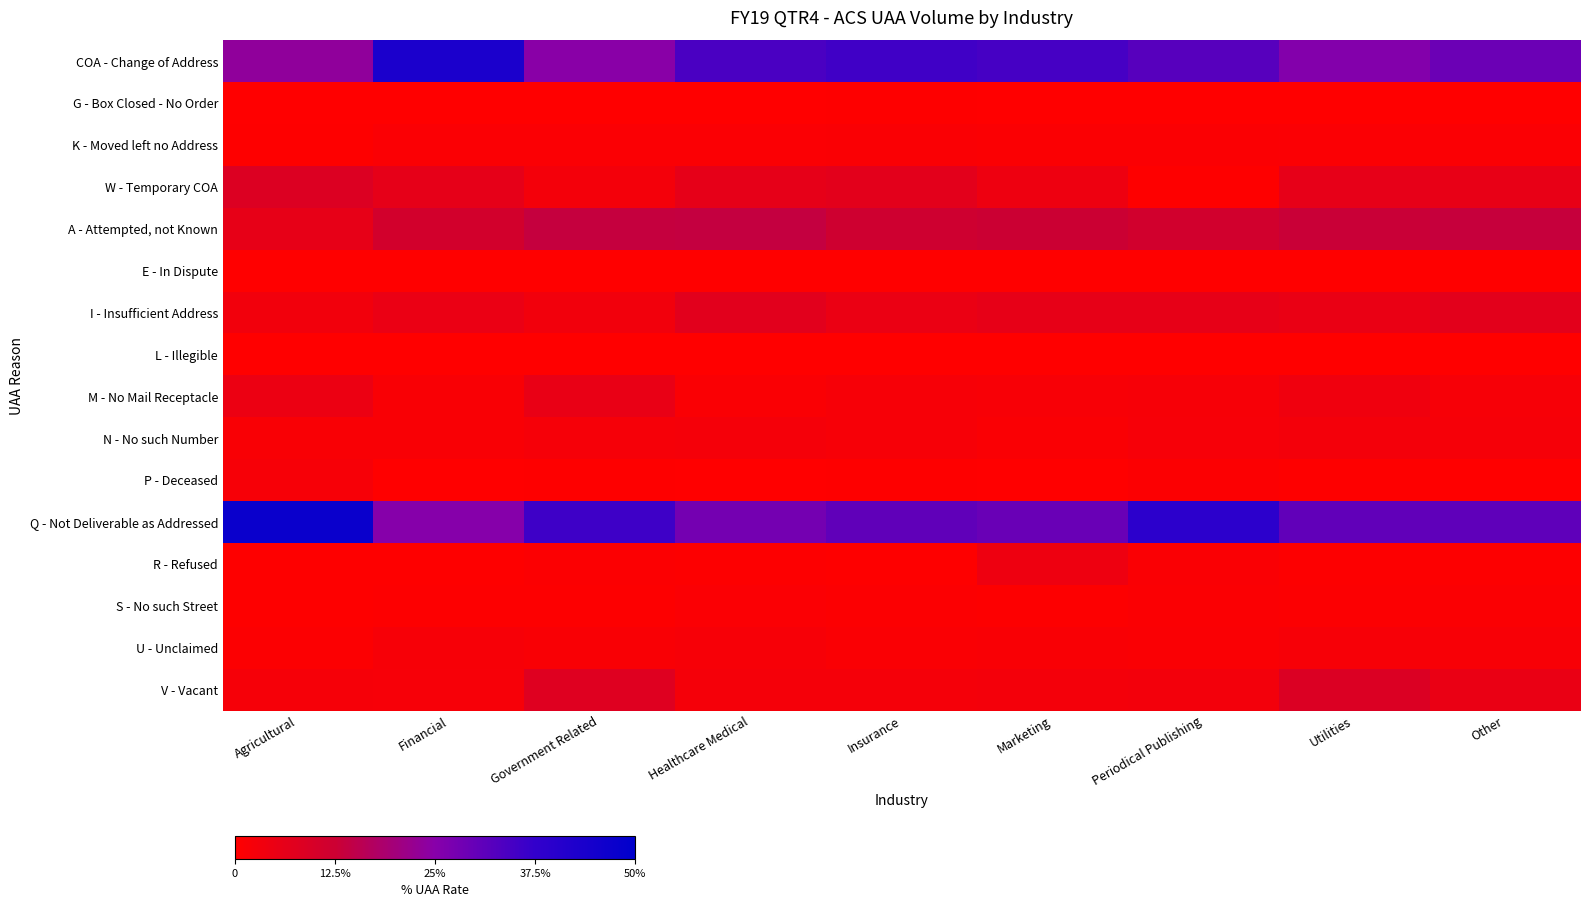

Which series changed the most between Marketing and Periodical Publishing?

Q - Not Deliverable as Addressed